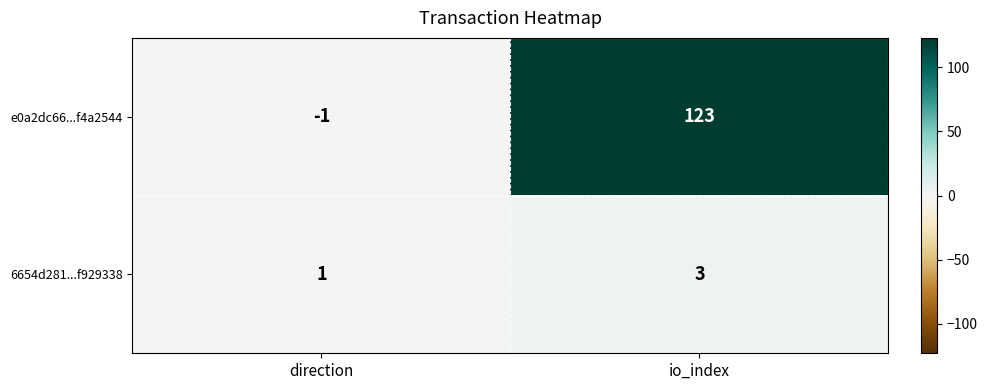

Rank the series by their average value, from lowest to highest.

6654d281...f929338, e0a2dc66...f4a2544